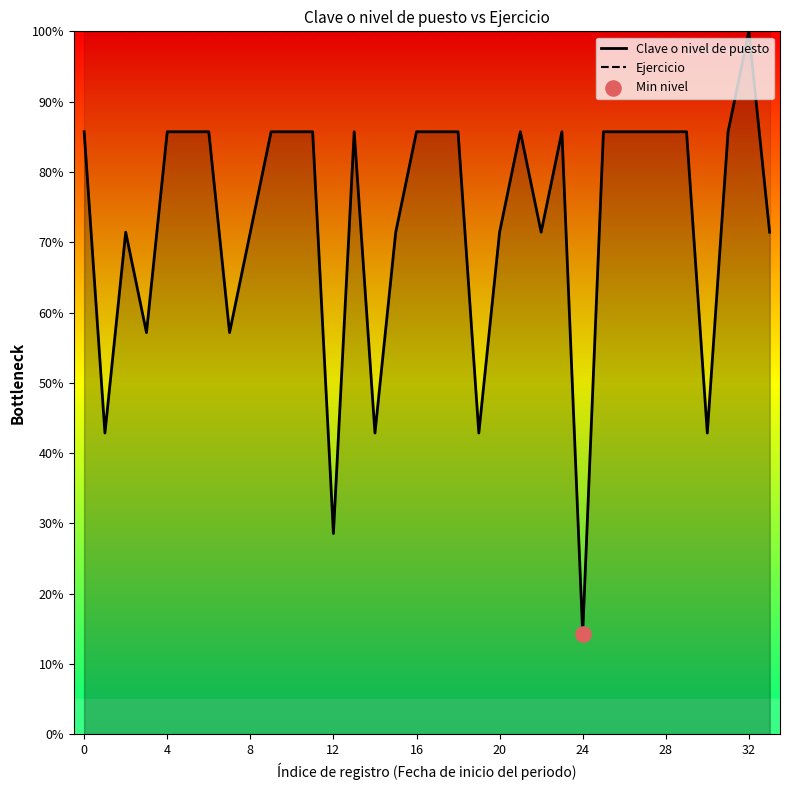

At how many categories does at least one series exceed 36?

34